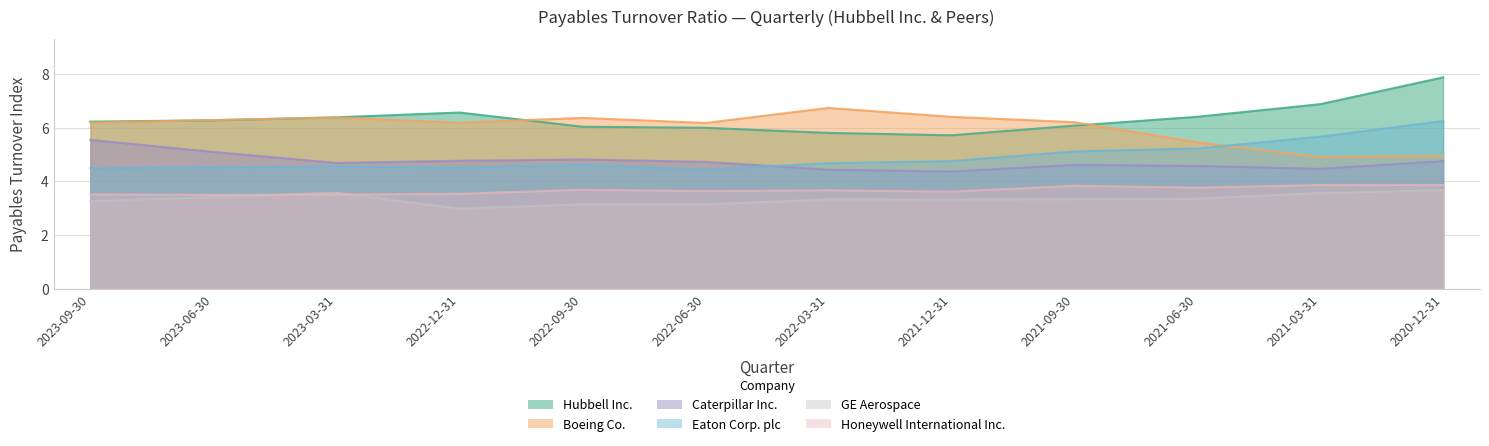

True or false: Honeywell International Inc. and Eaton Corp. plc intersect in this chart.

False